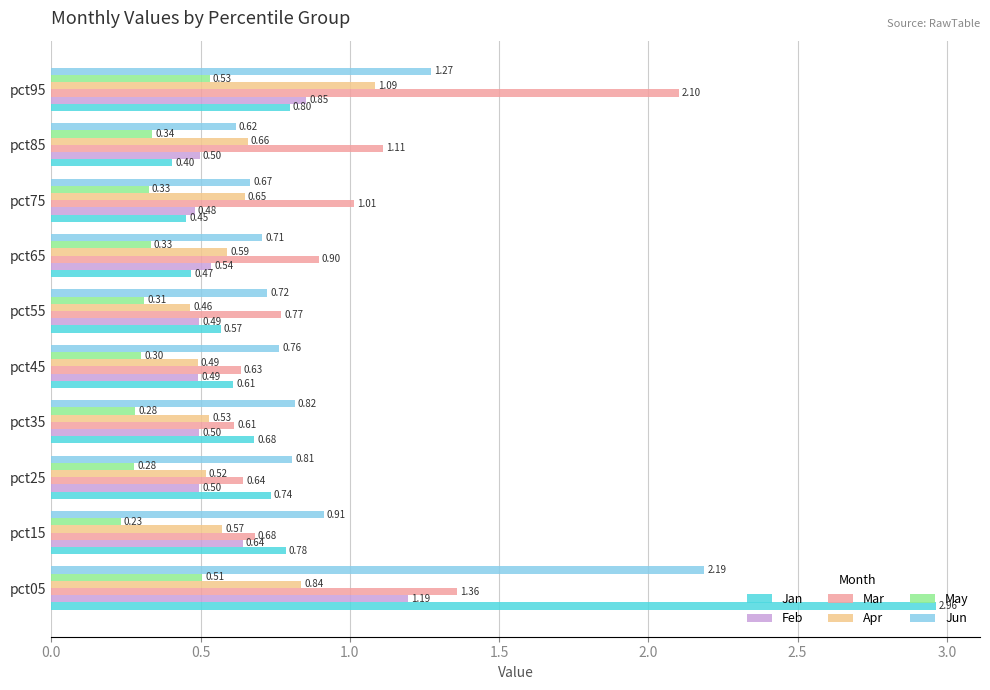

Between pct05 and pct85, which series saw the biggest shift?

Jan